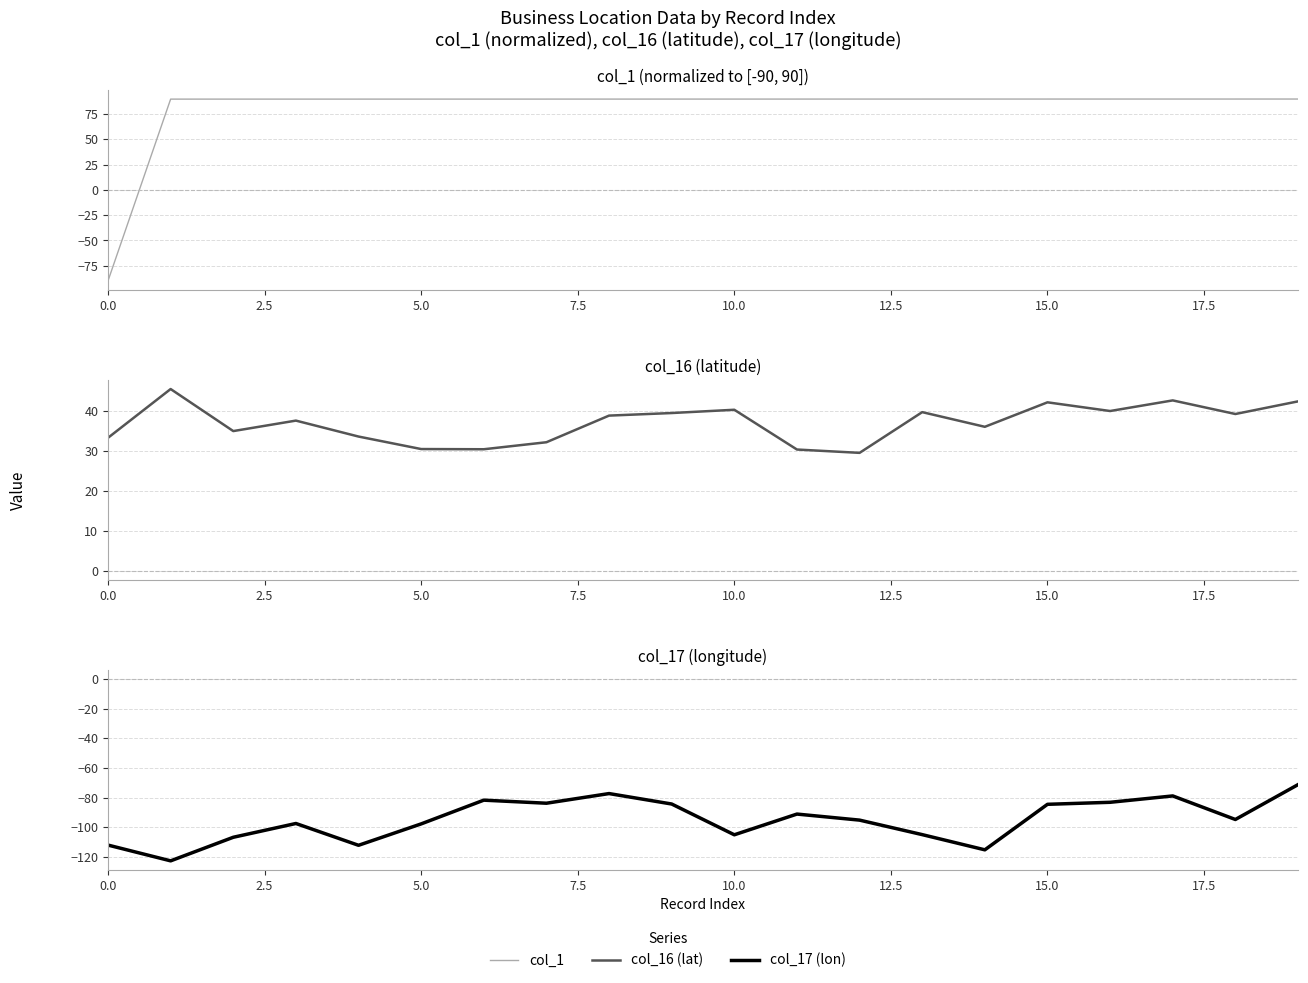

Which series changed the most between 12 and 13?

col_16